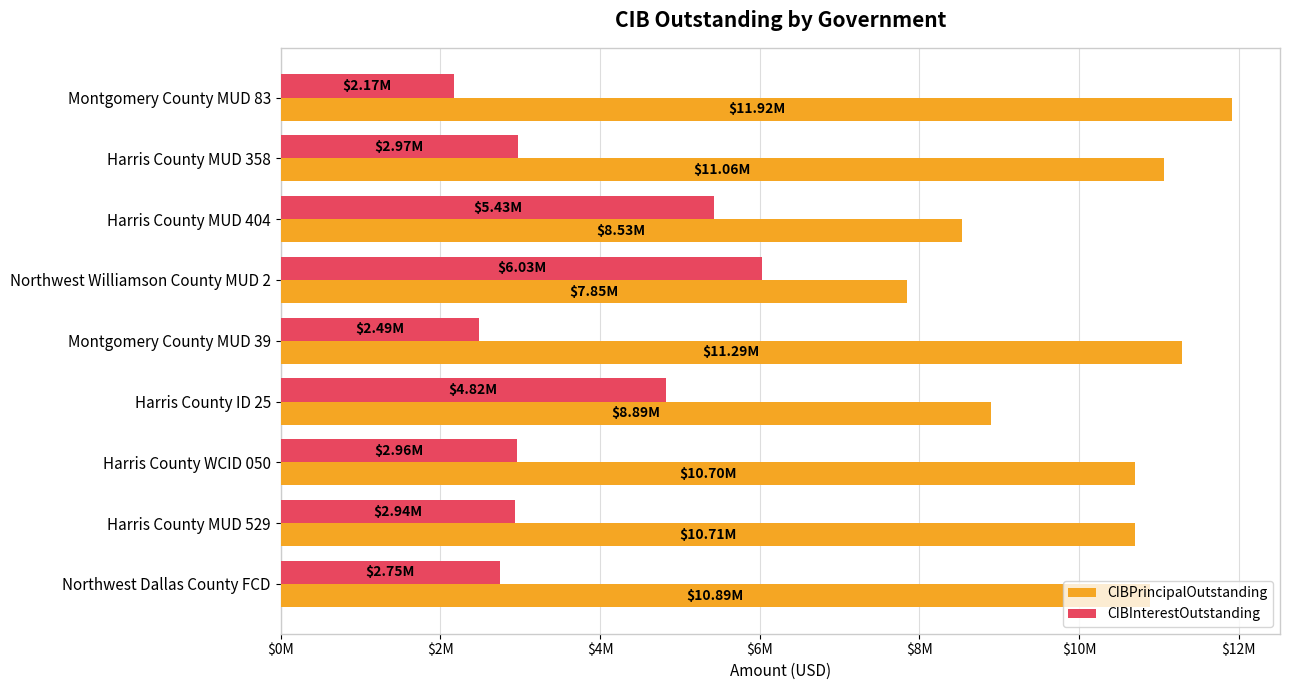

What are all the series names shown in the legend?

CIBPrincipalOutstanding, CIBInterestOutstanding